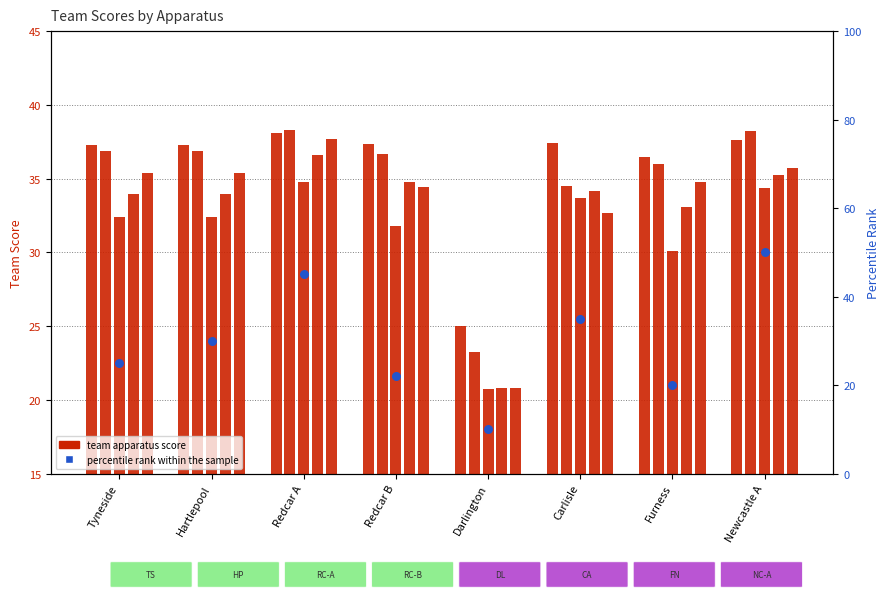

At which category is the sum across all series the highest?

Newcastle A